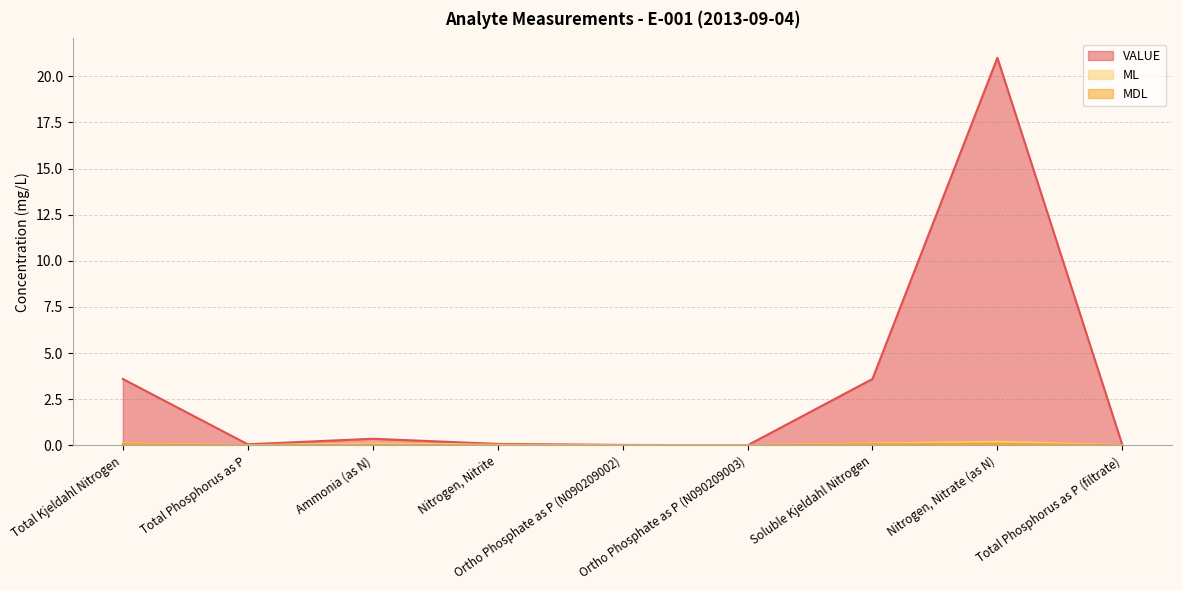

At which category is the sum across all series the highest?

Nitrogen, Nitrate (as N)